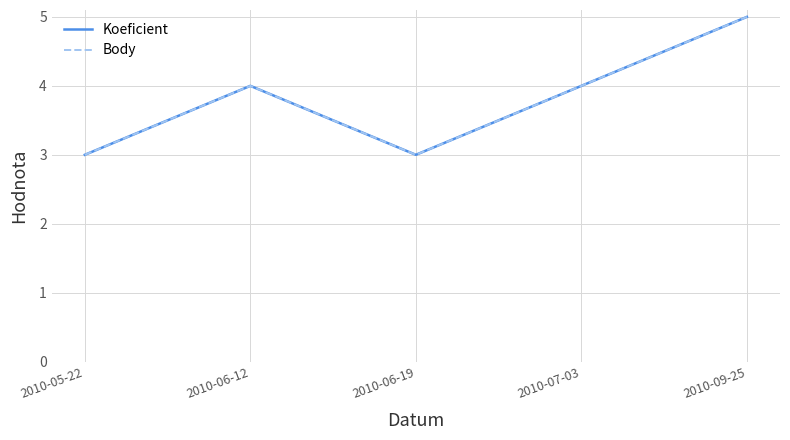

Reading left to right, what are all the values shown in this chart?

Koeficient: 2010-05-22=3	2010-06-12=4	2010-06-19=3	2010-07-03=4	2010-09-25=5
Body: 2010-05-22=3	2010-06-12=4	2010-06-19=3	2010-07-03=4	2010-09-25=5